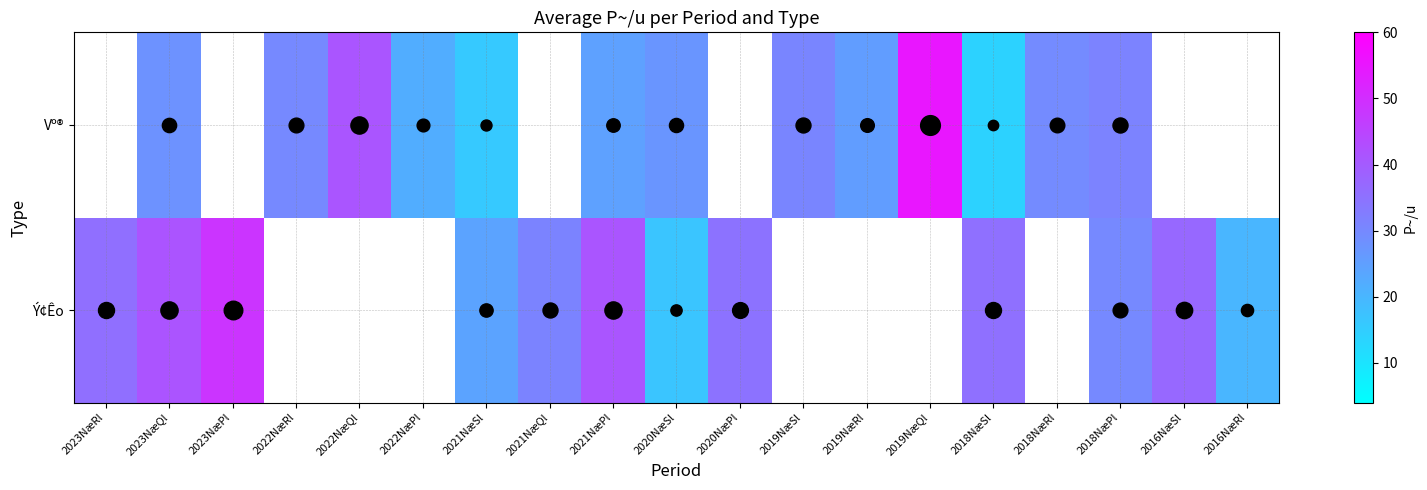

At how many categories does at least one series exceed 28?

14